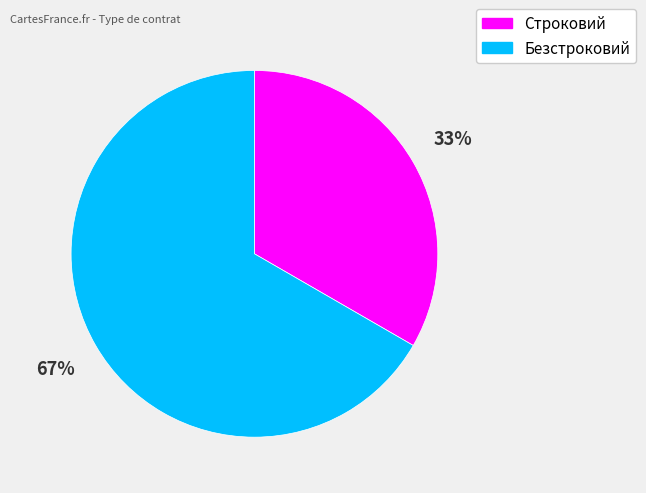

To the nearest percent, what is the combined percentage of Безстроковий and Строковий?

100%